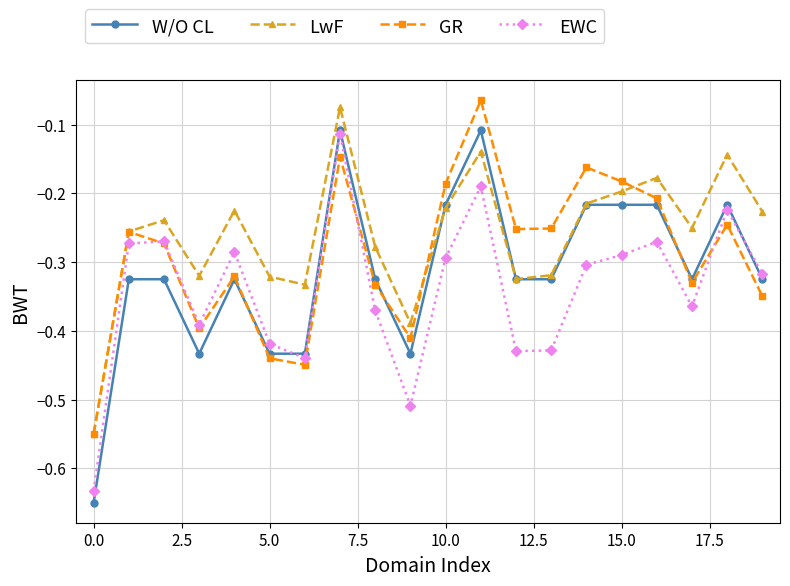

After their last crossing, which series has the higher values: EWC or GR?

EWC